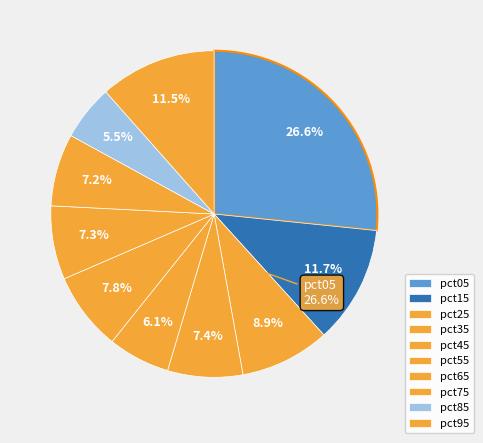

How much of the chart is everything except pct75?

92.8%